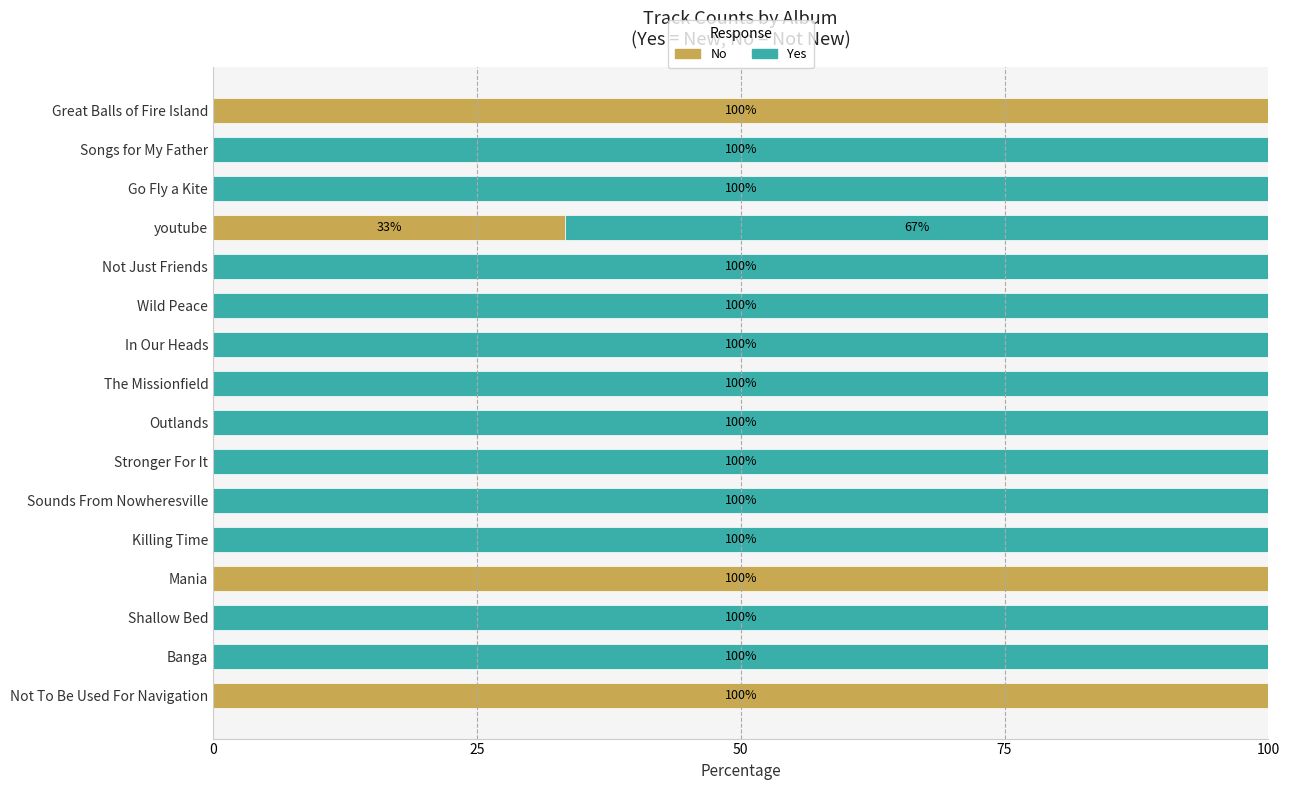

What is the sum of the No values at Go Fly a Kite and Mania?

100.0